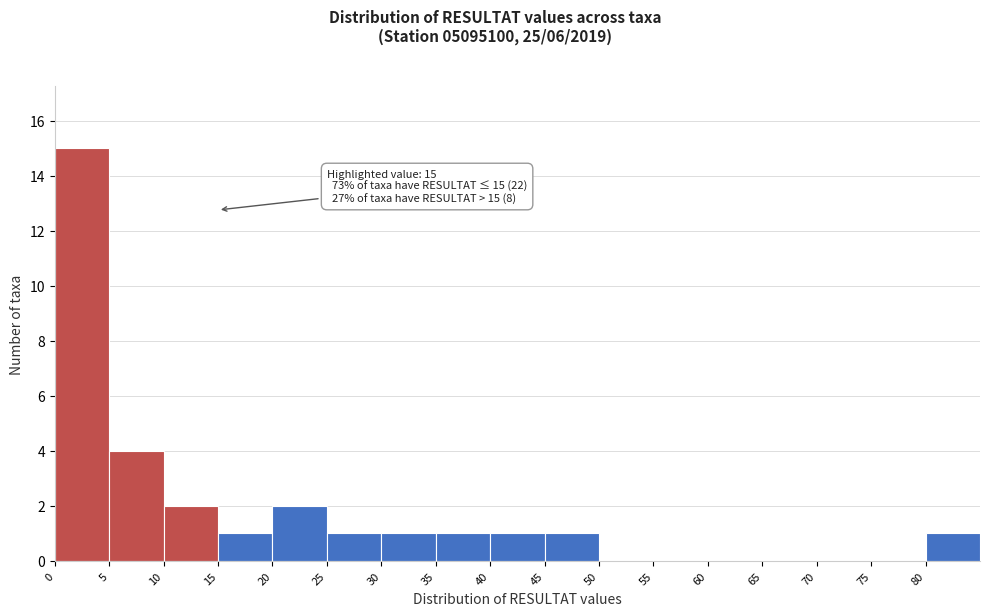

Over which range of the x-axis is the bar tallest?

0 to 5